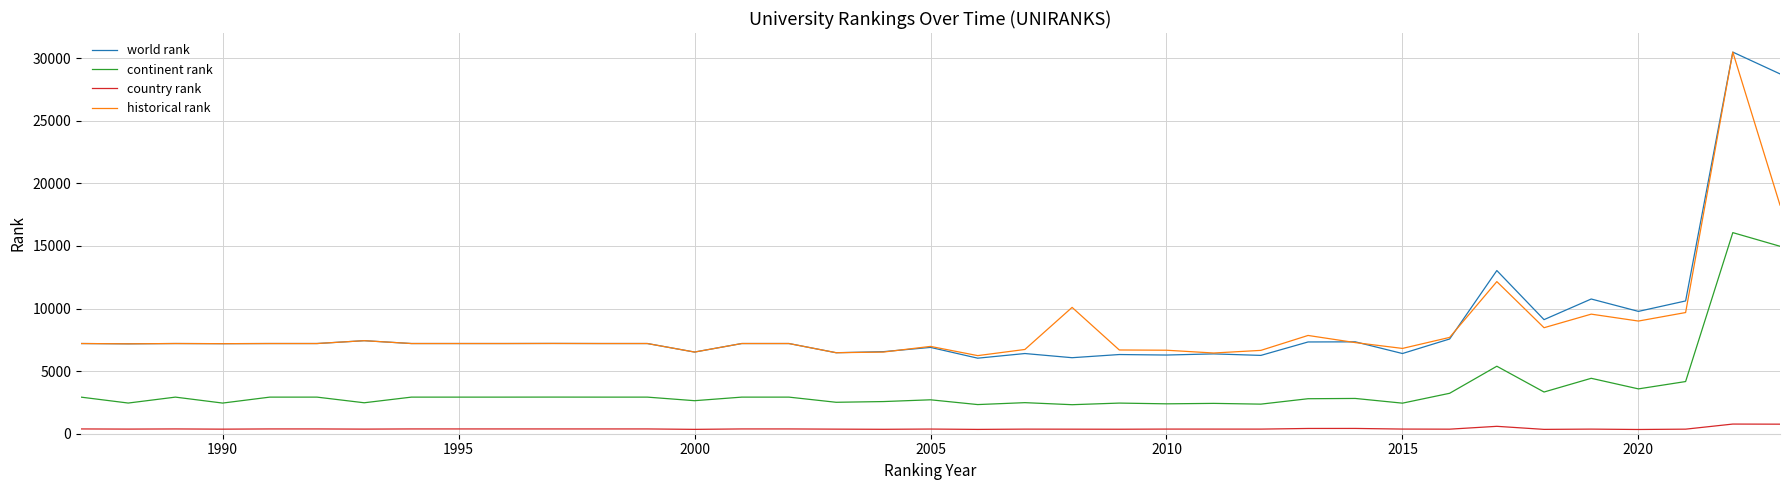

What is the smallest value displayed?

338